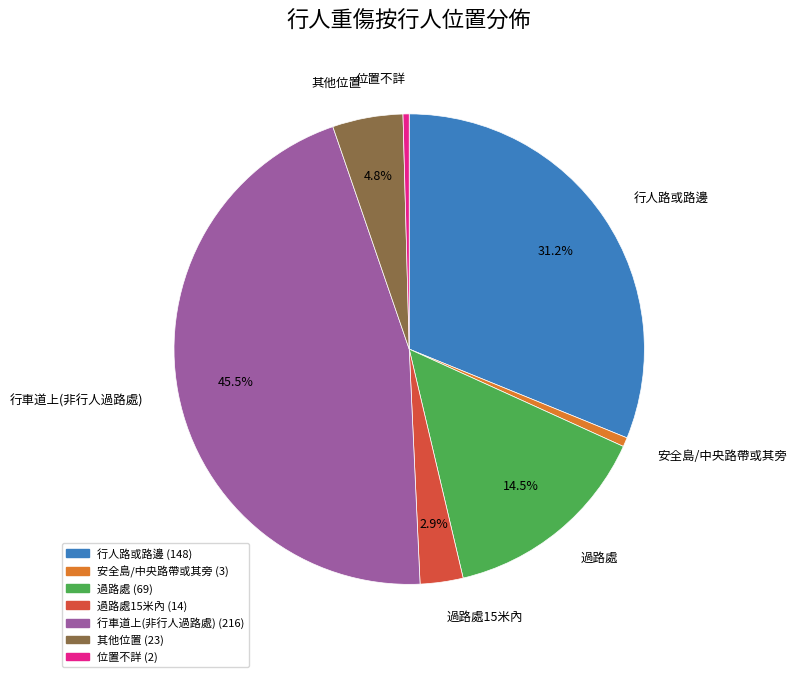

Is there a majority slice in this chart?

No